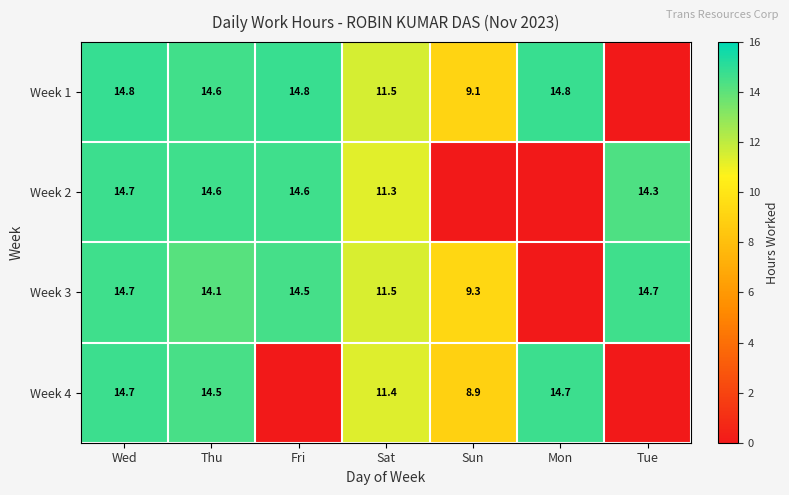

What is the sum of the Week 1 values at Fri and Wed?

29.6